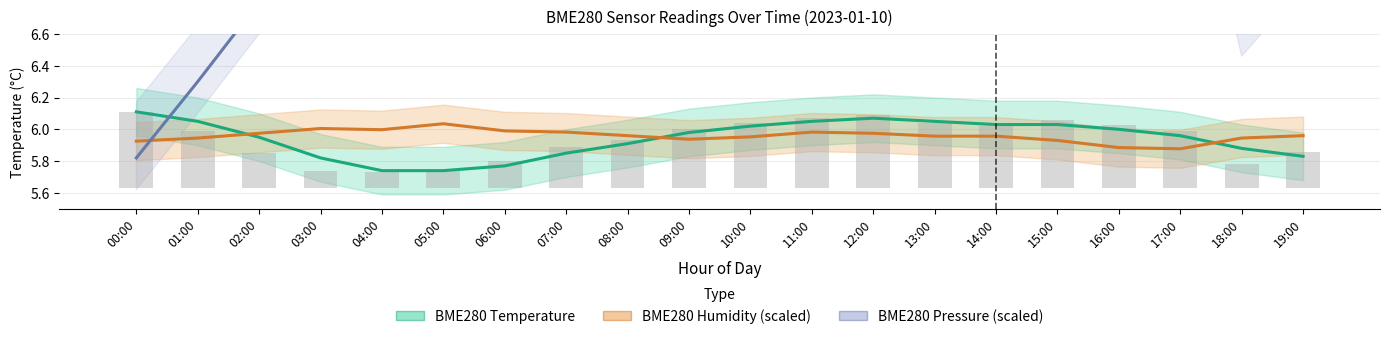

Which series has the largest total across all categories?

BME280 Pressure (scaled)